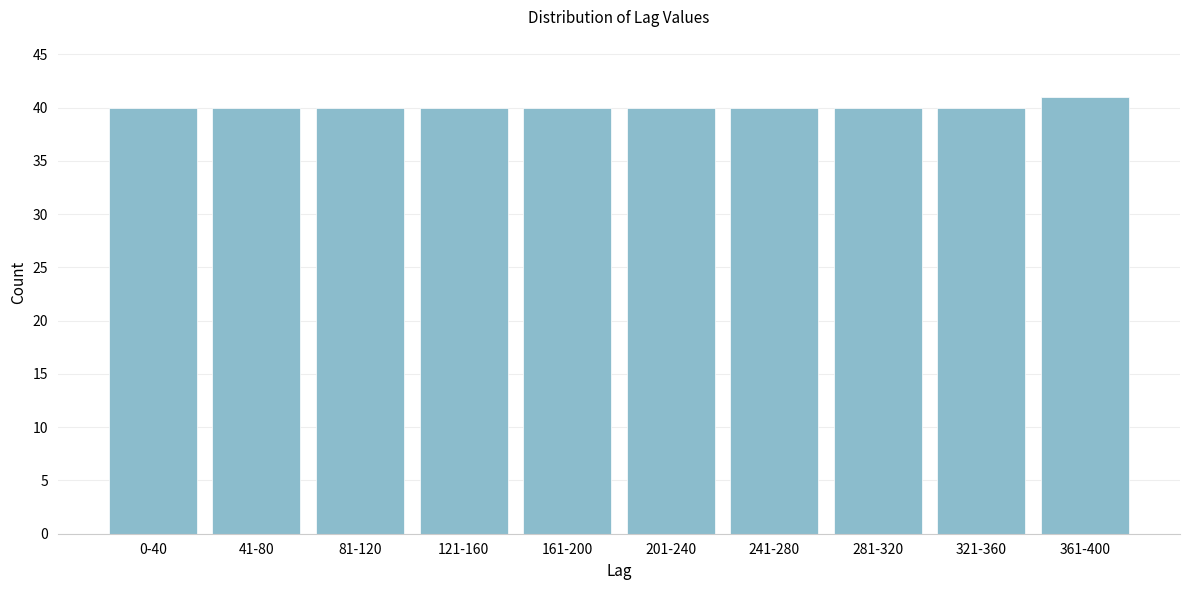

Reading right to left, transcribe all the data shown in this chart.

361-400=41	321-360=40	281-320=40	241-280=40	201-240=40	161-200=40	121-160=40	81-120=40	41-80=40	0-40=40